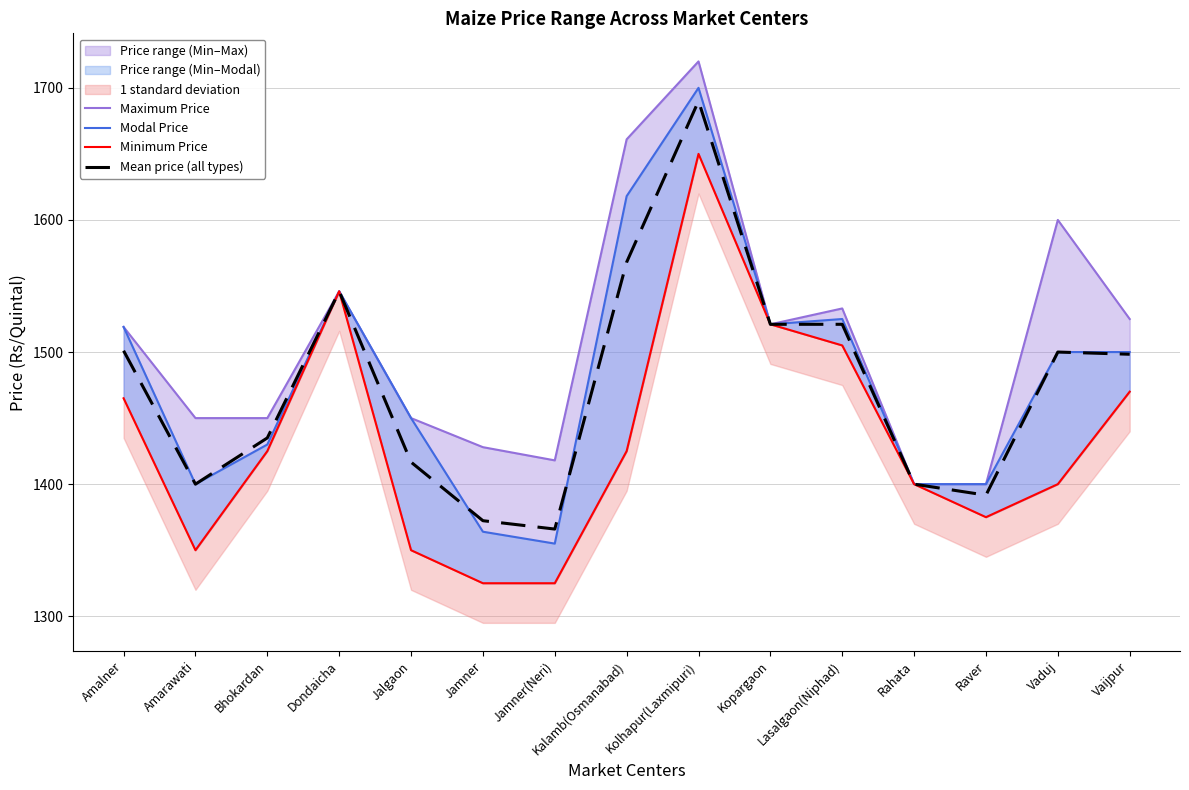

What is the label of the 8th point from the left?

Kalamb(Osmanabad)